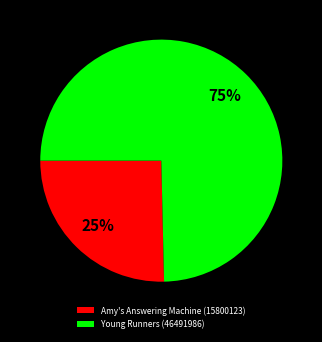

Do Young Runners (46491986) and Amy's Answering Machine (15800123) together represent more than half of the pie?

Yes